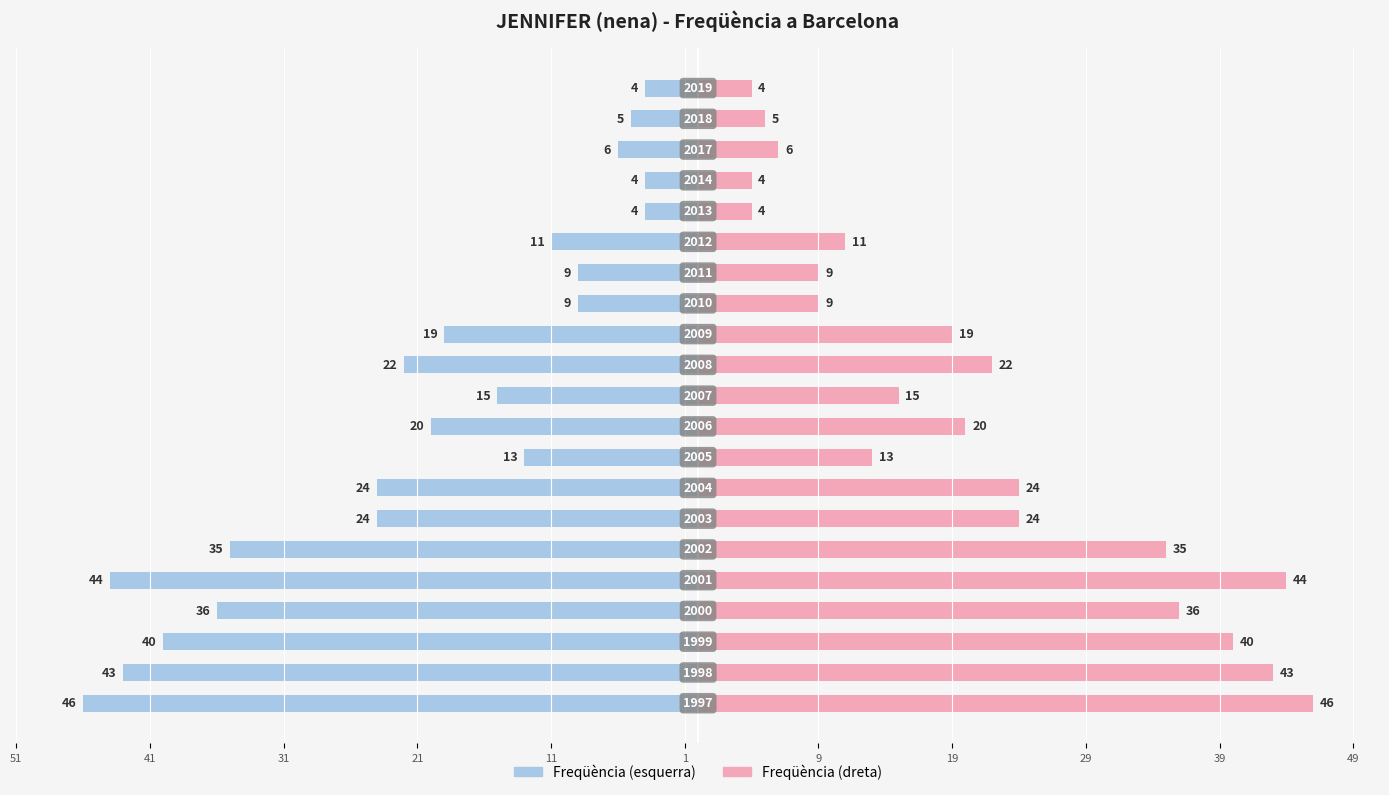

Rank the series by their average value, from lowest to highest.

Freqüència (esquerra), Freqüència (dreta)